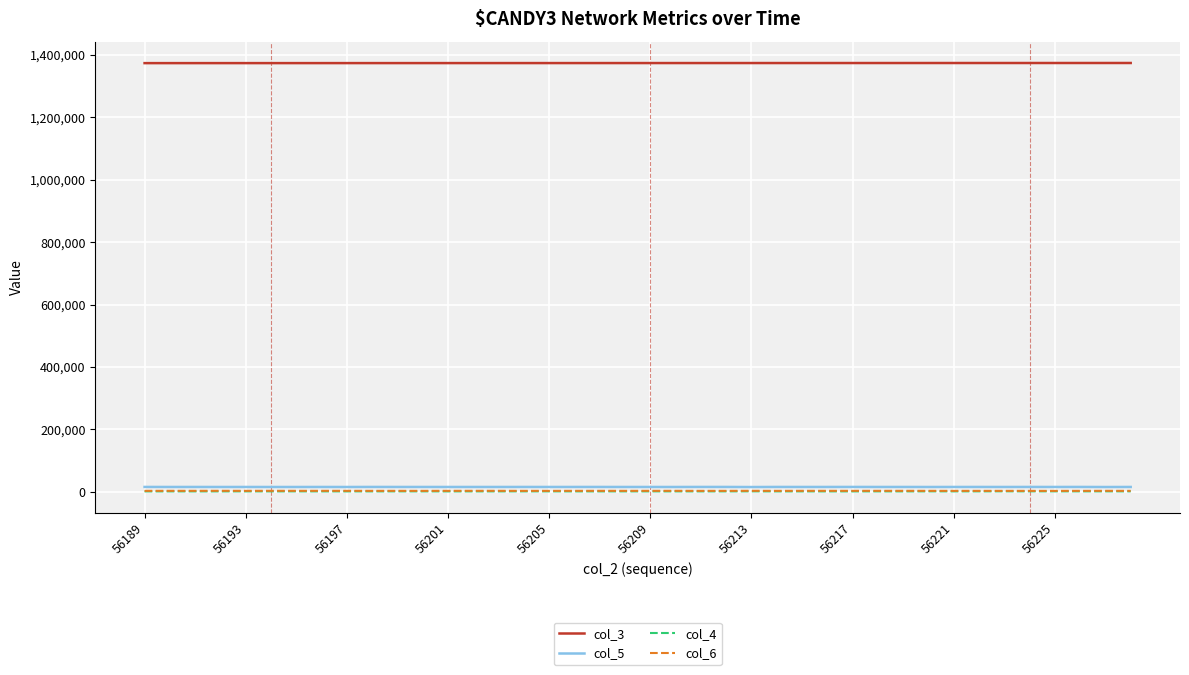

What is the maximum value shown in the chart?

1373970